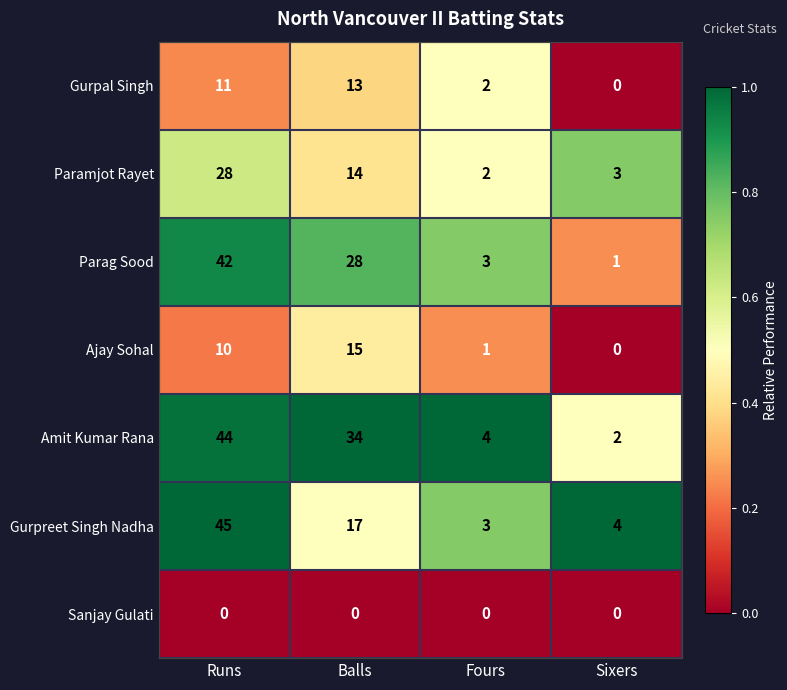

Reading left to right, list all the values displayed in this chart.

Gurpal Singh: 11	13	2	0
Paramjot Rayet: 28	14	2	3
Parag Sood: 42	28	3	1
Ajay Sohal: 10	15	1	0
Amit Kumar Rana: 44	34	4	2
Gurpreet Singh Nadha: 45	17	3	4
Sanjay Gulati: 0	0	0	0